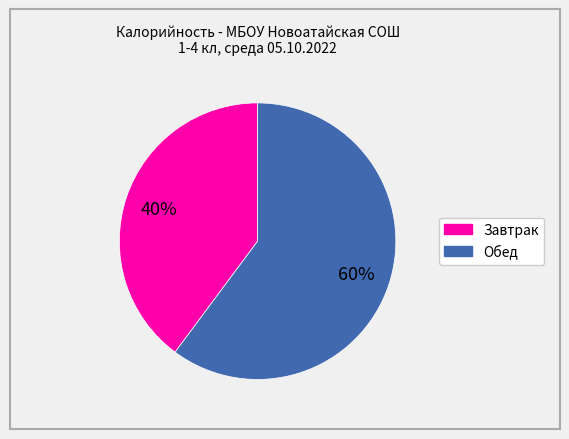

Does any single category account for the majority?

Yes